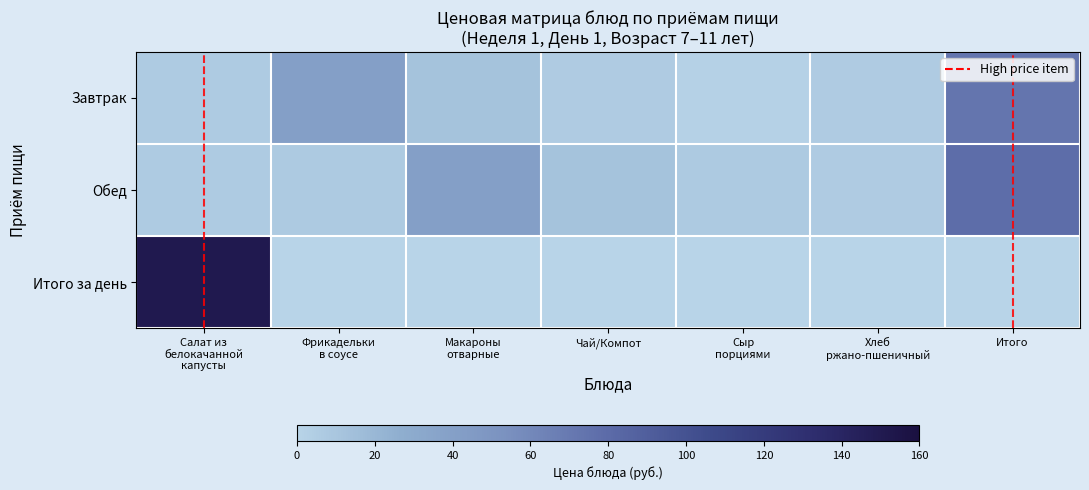

Which category has the lowest value across all series?

Фрикадельки
в соусе